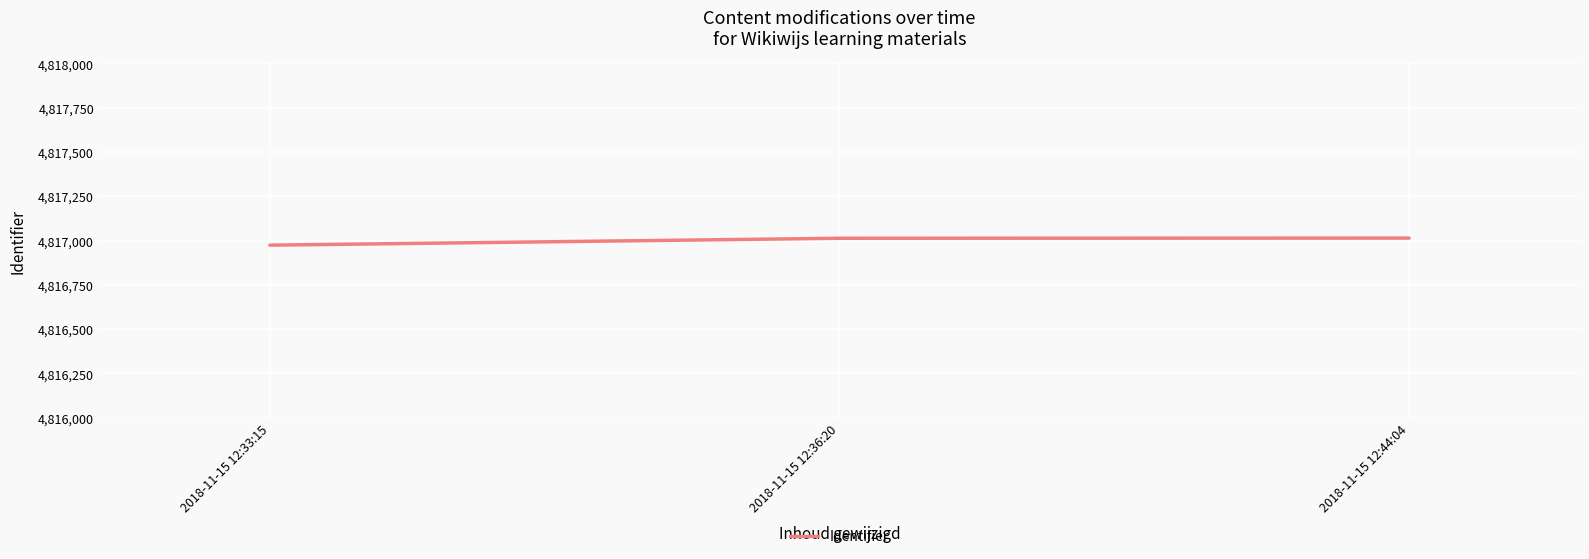

What is the maximum value shown in the chart?

4817014